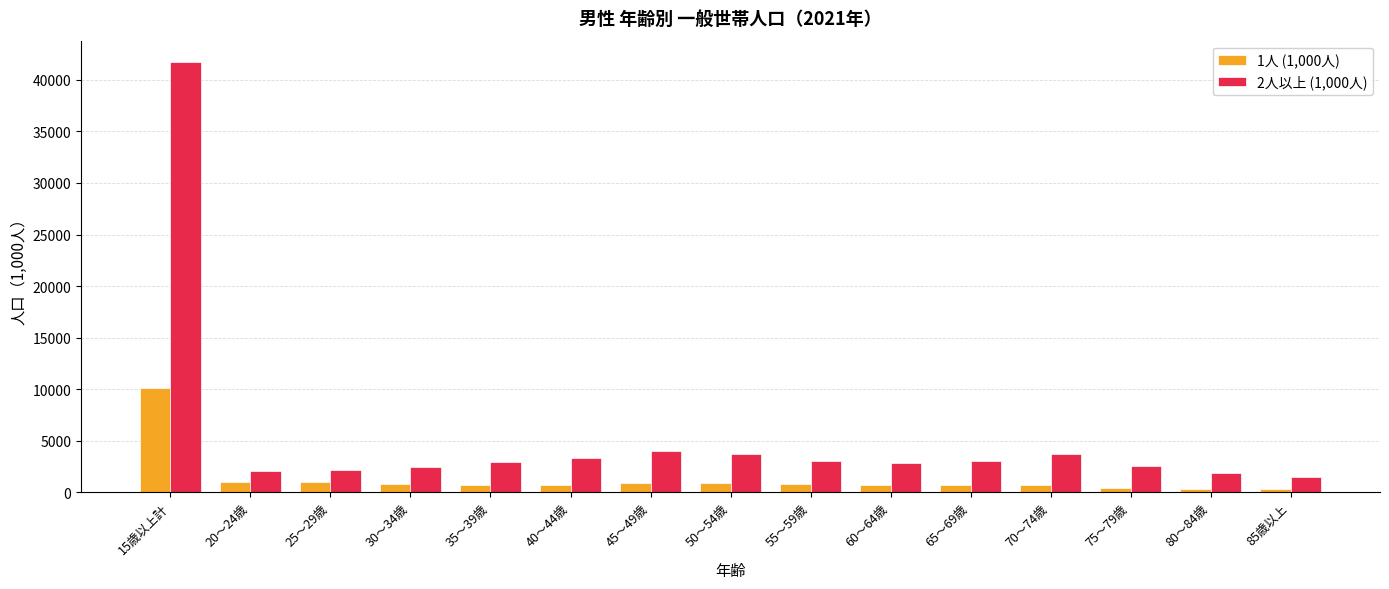

Is it true that 1人 (1,000人) equals 18134.4 at 15歳以上計?

False